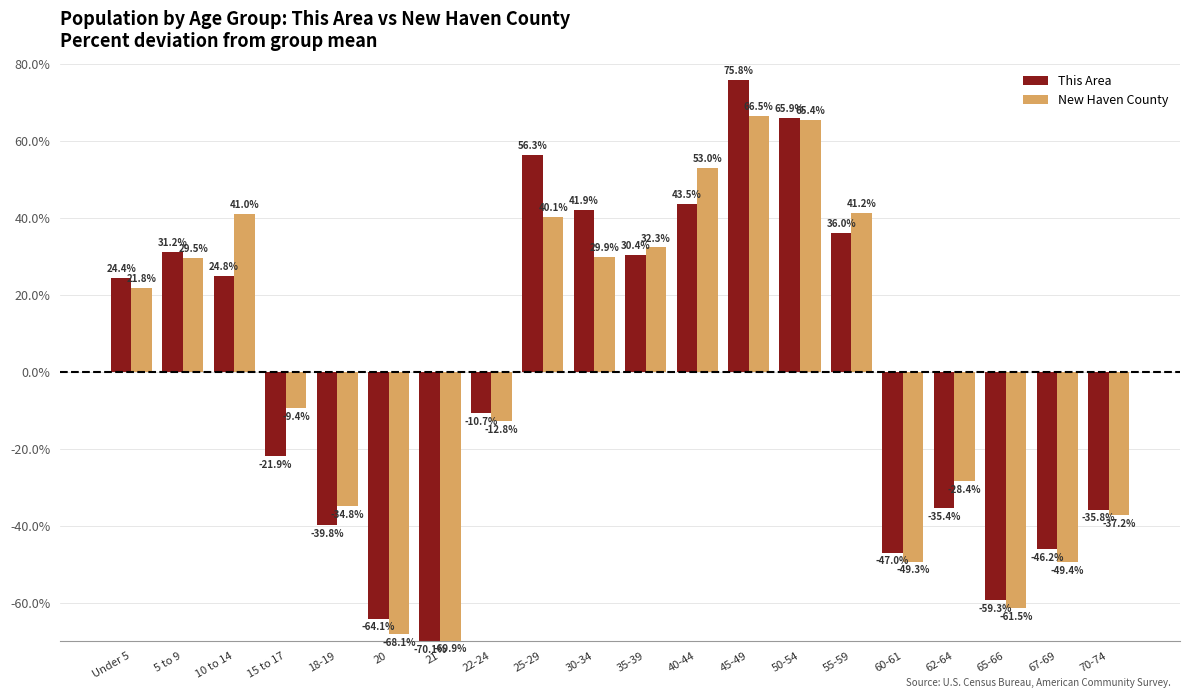

Which series changed the most between Under 5 and 45-49?

This Area